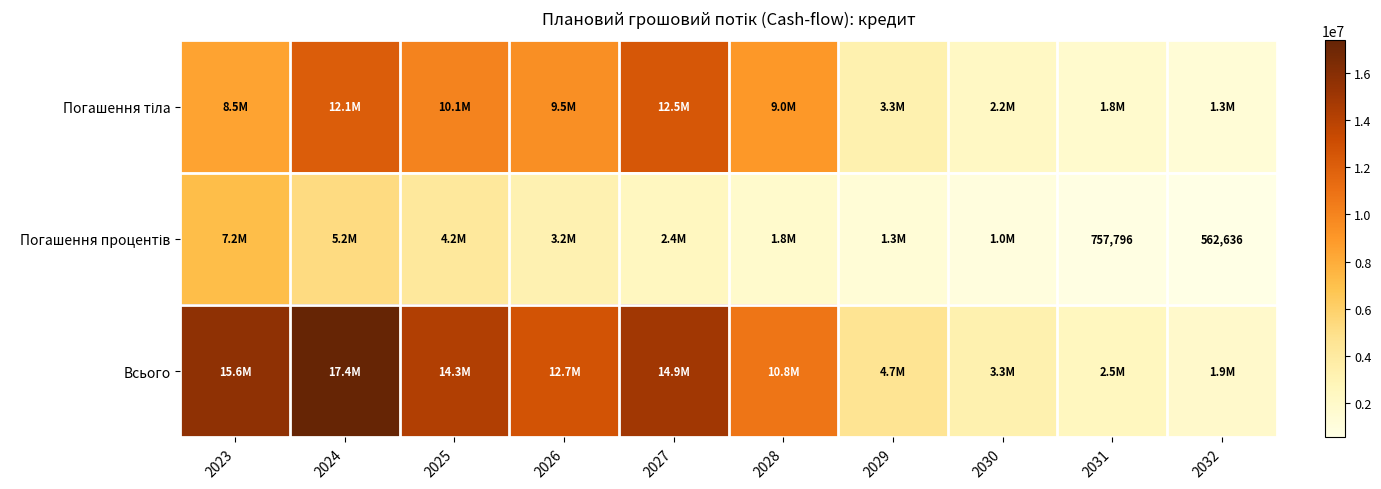

What is the lowest value of the Всього series?

1878176.2